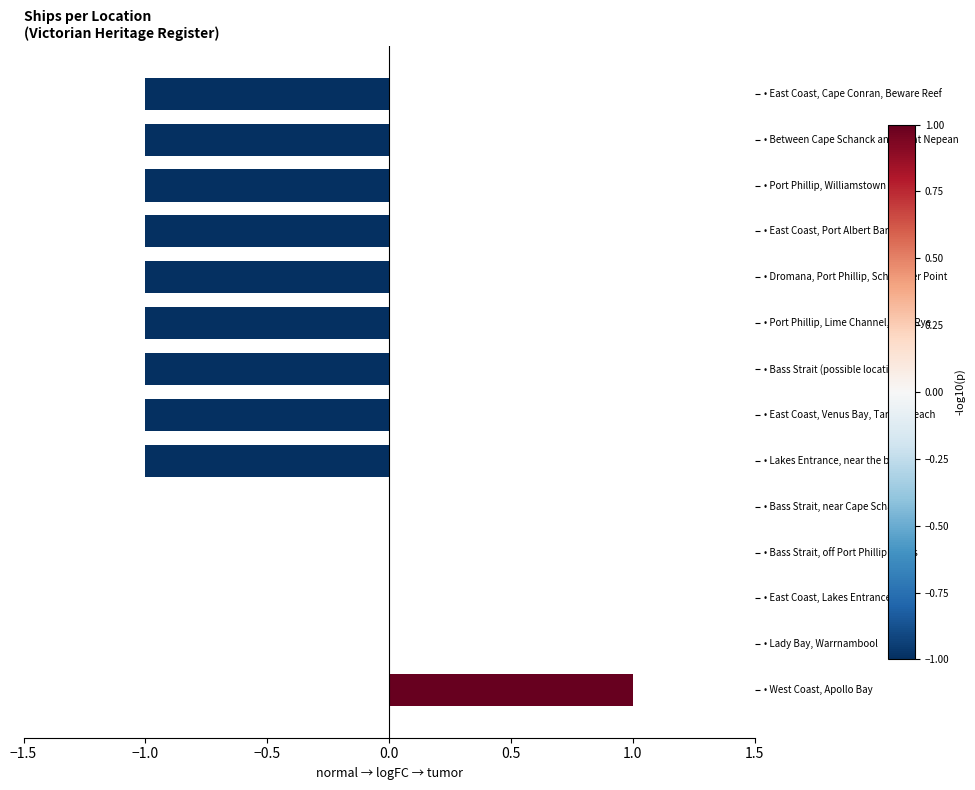

Is it true that the value at • Lakes Entrance, near the bar is -1?

True